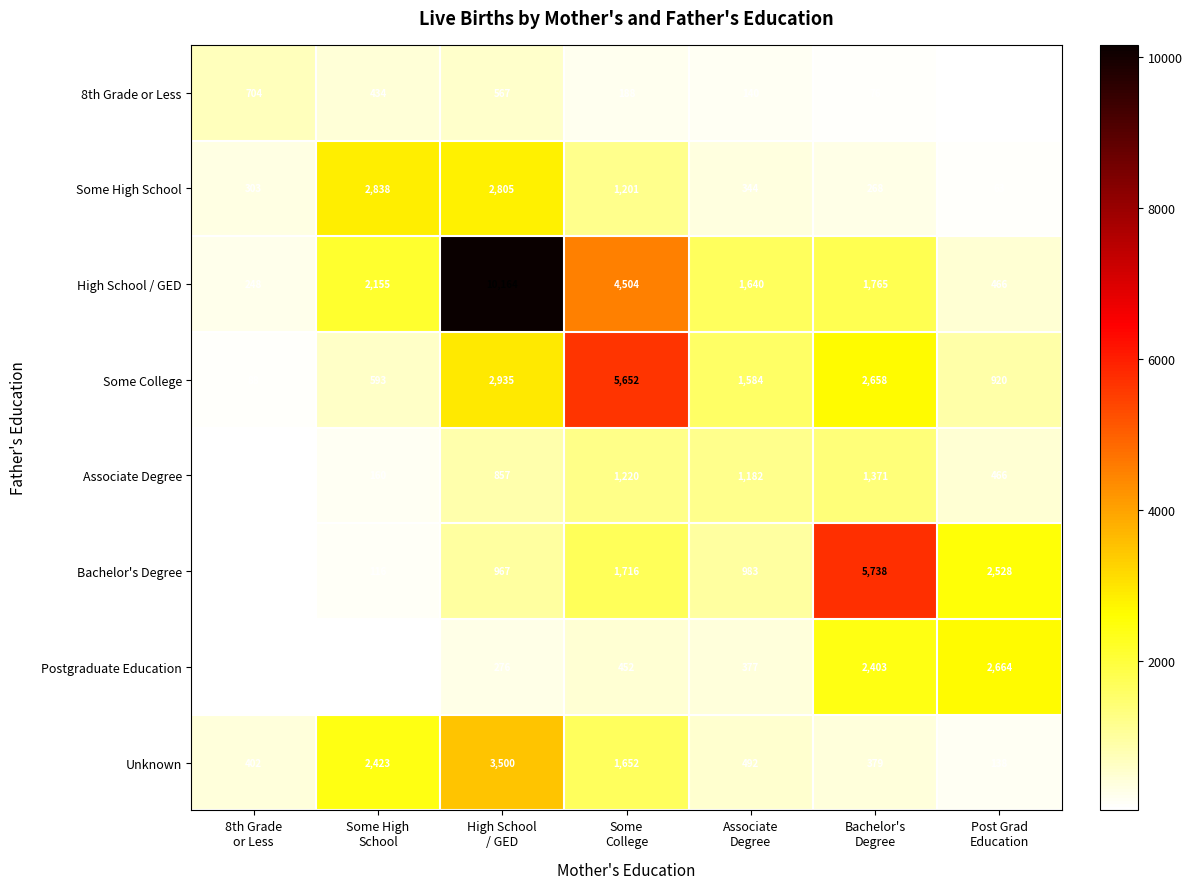

What is the sum of all High School / GED values?

20942